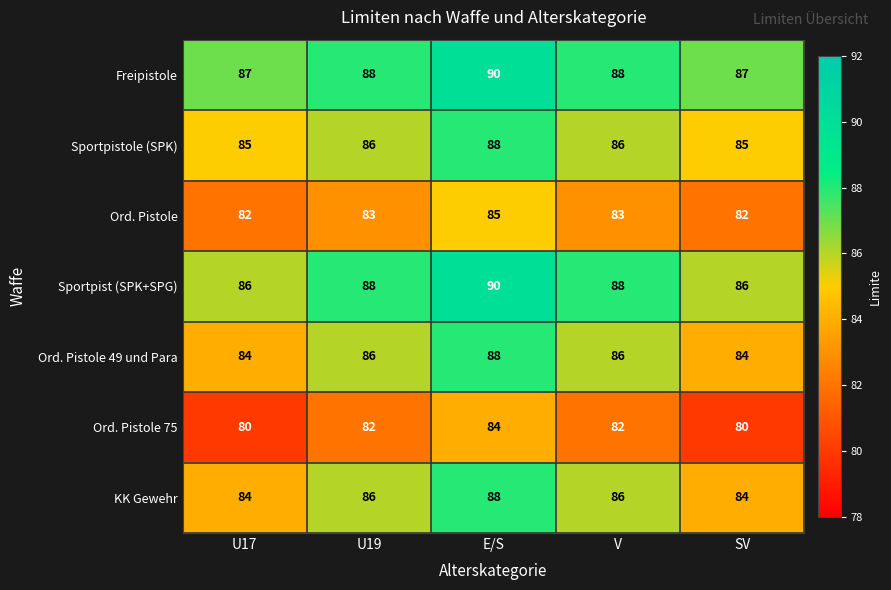

Which series has the largest total across all categories?

Freipistole